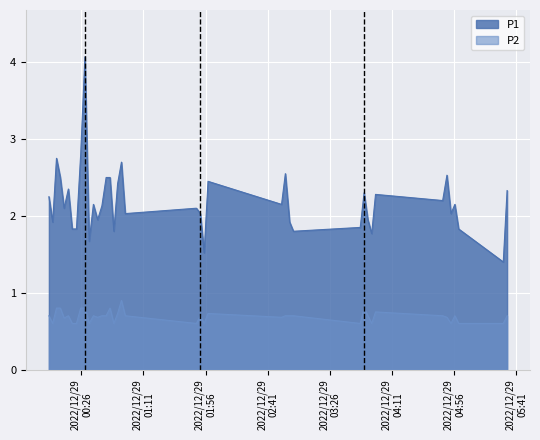

How many lines are shown in the chart?

2